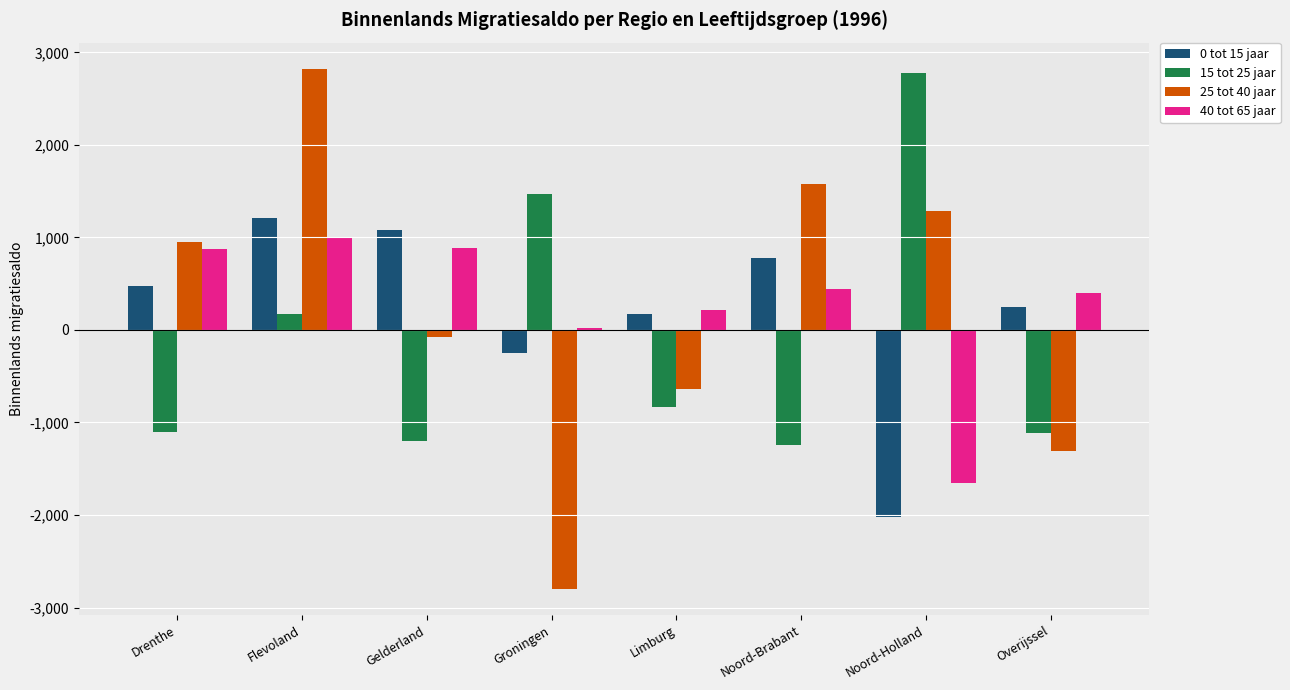

What is the difference between the maximum and minimum values in the 15 tot 25 jaar series?

4030